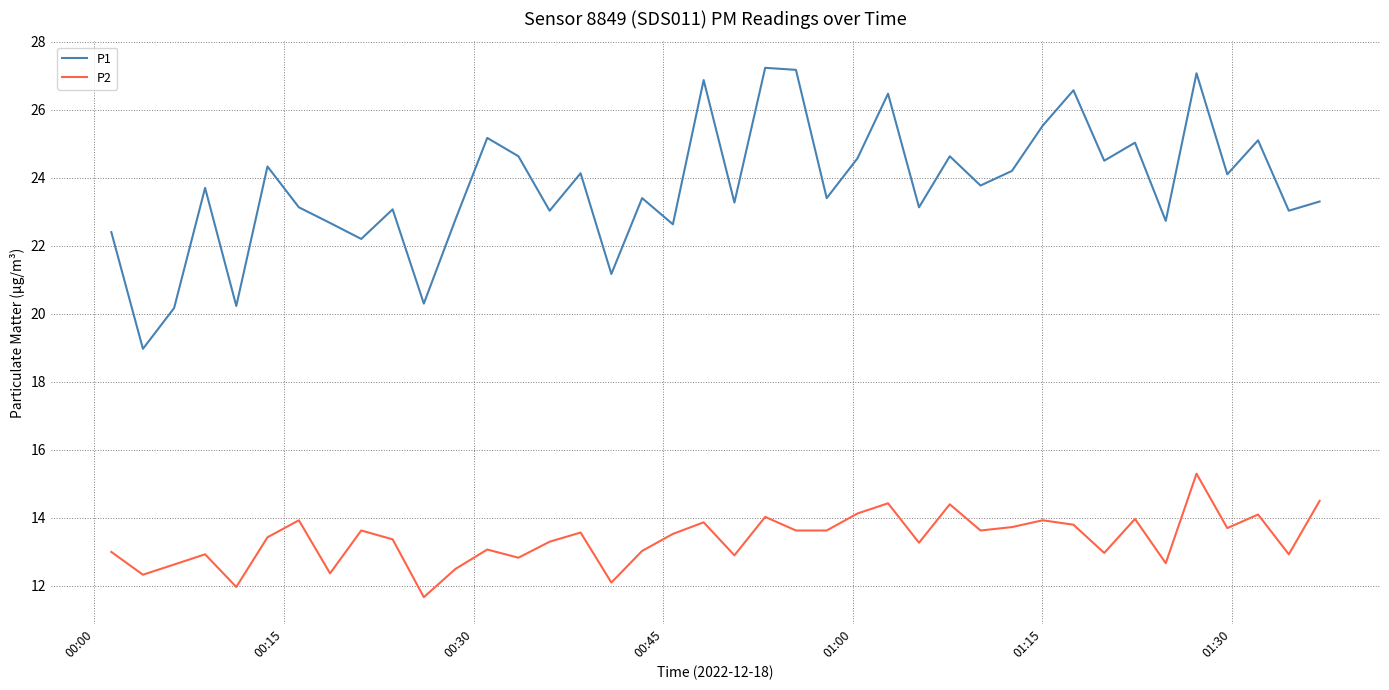

What is the smallest value displayed?

11.7